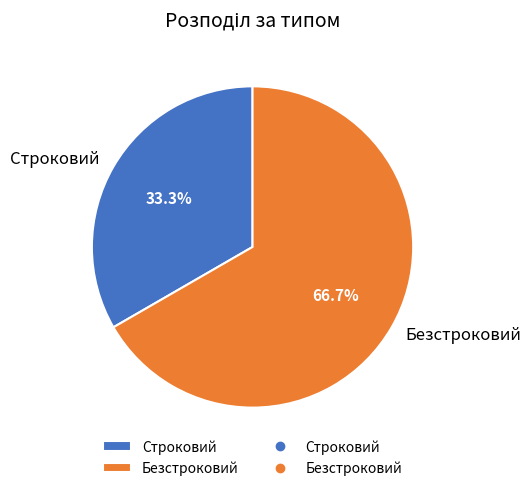

The Безстроковий slice represents 74% of the pie. True or false?

False